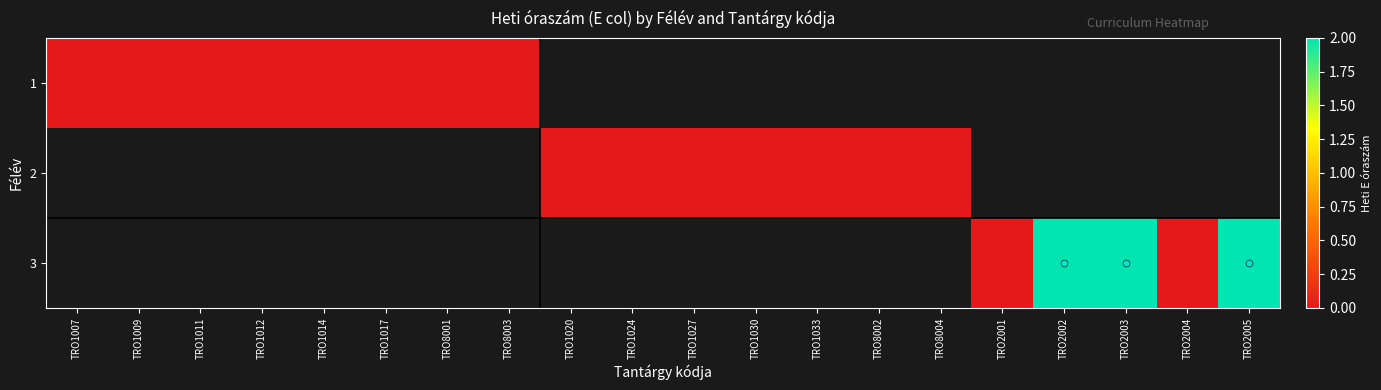

Which label corresponds to the largest value in the chart?

TRO2002